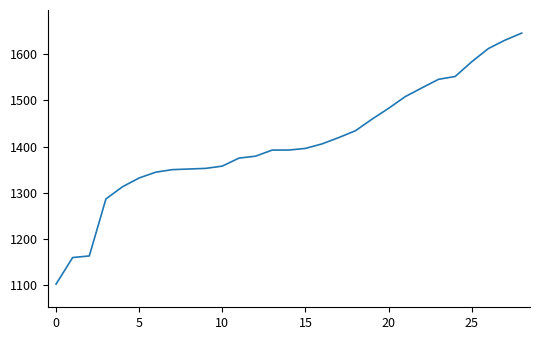

What is the sum of all values?

40853.2